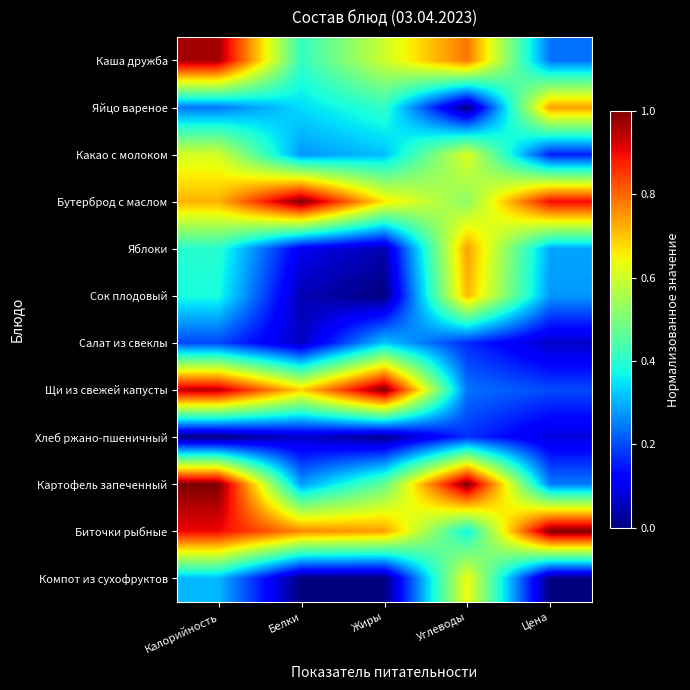

At which category is the sum across all series the highest?

Калорийность